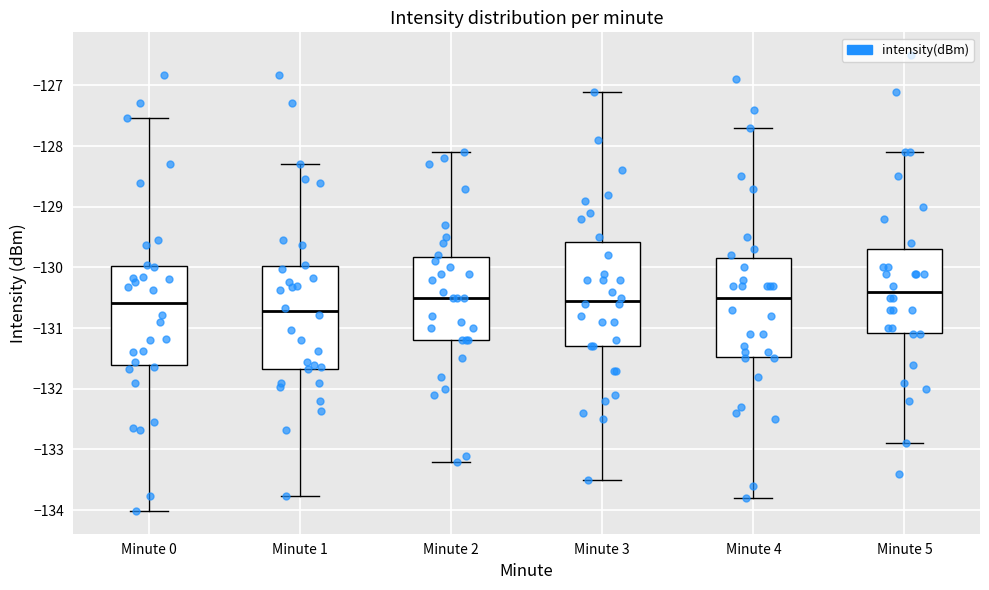

Reading left to right, read every box against the y-axis: the position of its median line, the range the box covers, and the ends of its whiskers. The values are not printed on the chart, so give them approximately, as read against the axis.

Minute 0: median -130.6, box -131.6 to -130.0, whiskers -134.0 to -127.5
Minute 1: median -130.7, box -131.7 to -130.0, whiskers -133.8 to -128.3
Minute 2: median -130.5, box -131.2 to -129.8, whiskers -133.2 to -128.1
Minute 3: median -130.5, box -131.3 to -129.6, whiskers -133.5 to -127.1
Minute 4: median -130.5, box -131.5 to -129.8, whiskers -133.8 to -127.7
Minute 5: median -130.4, box -131.1 to -129.7, whiskers -132.9 to -128.1